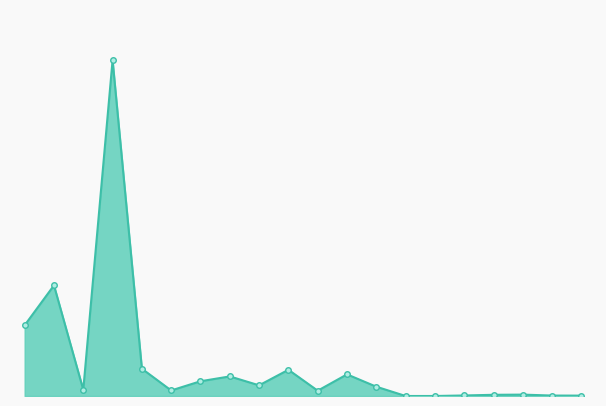

Does the chart display data point markers on the line(s)?

Yes